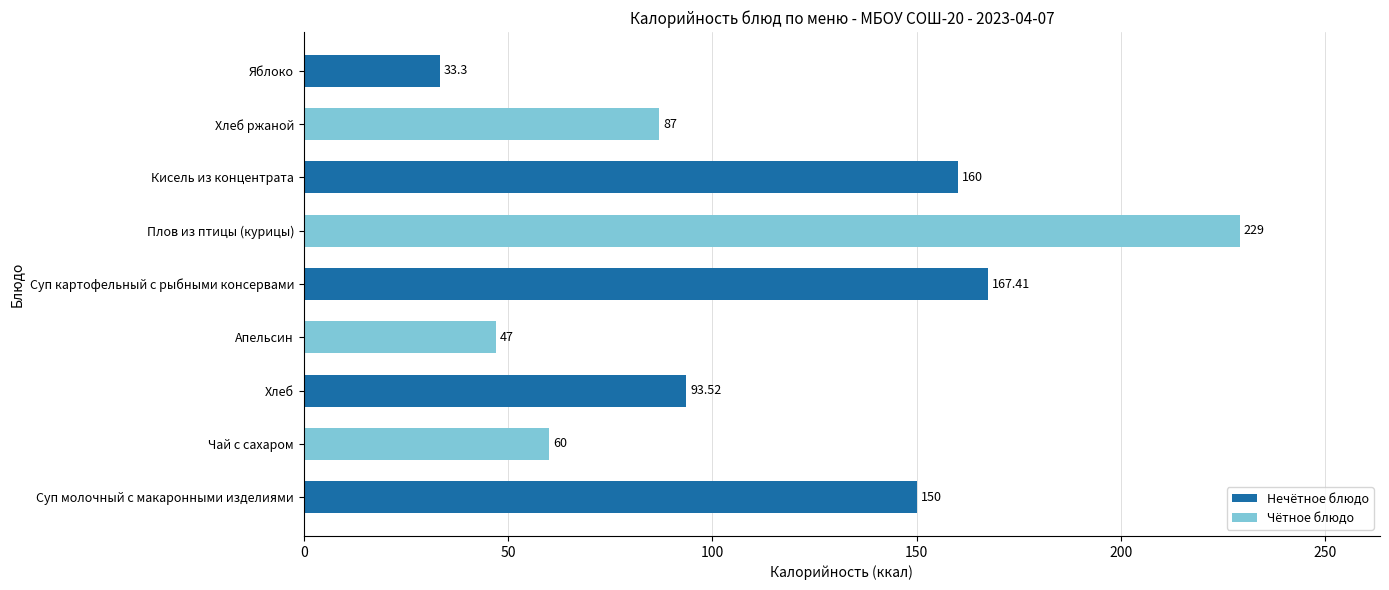

What is the average value?

114.1